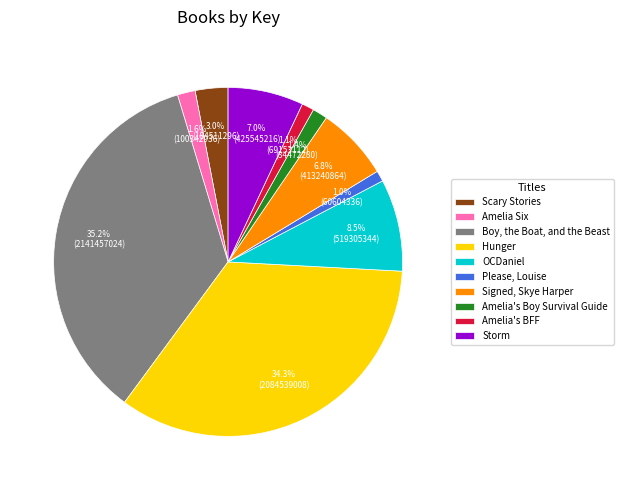

What percentage is the Amelia's BFF slice, to the nearest percent?

1%